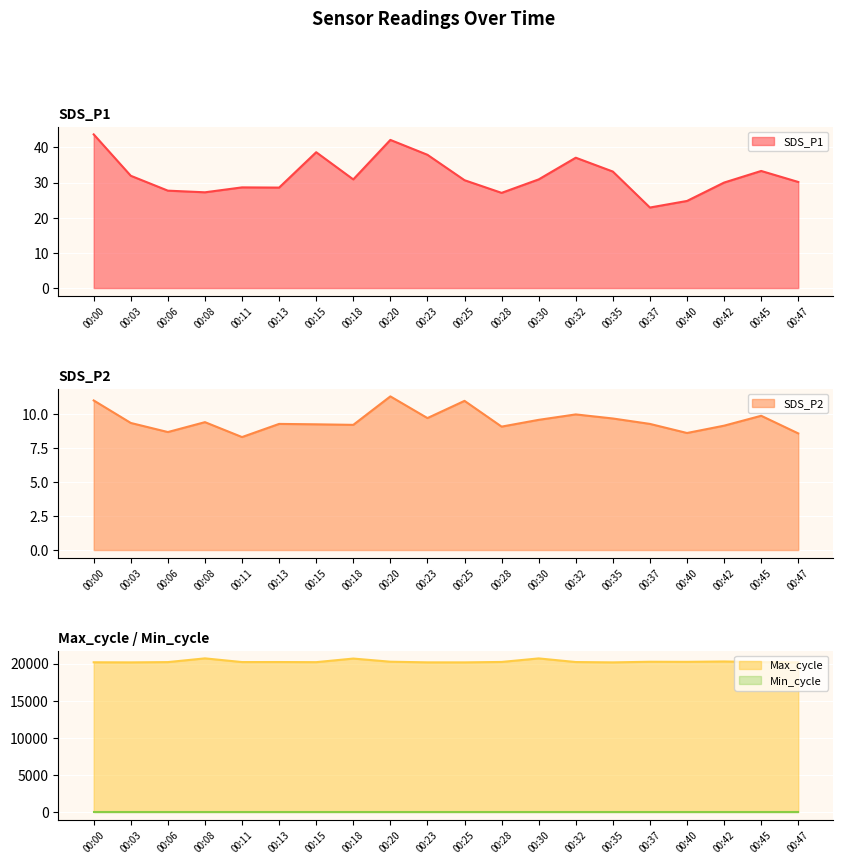

True or false: SDS_P1 and SDS_P2 intersect in this chart.

False